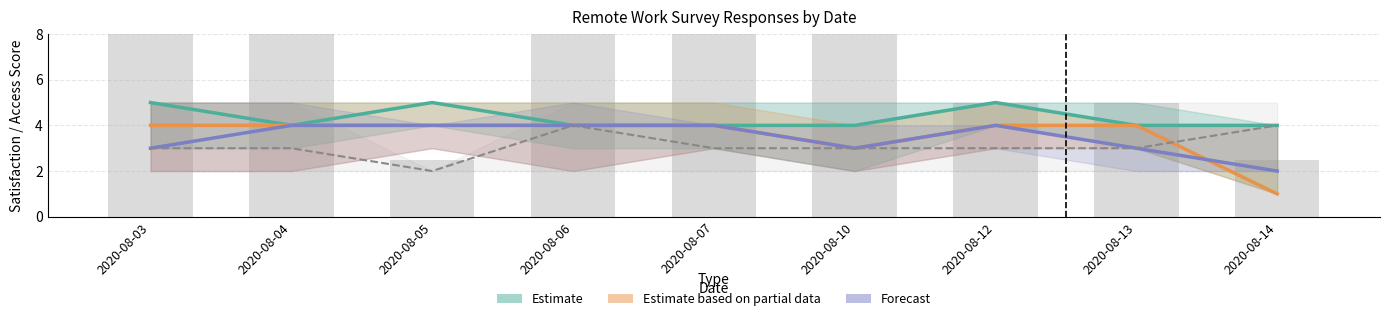

How many Estimate (Internet Access) values are between 4 and 5?

9